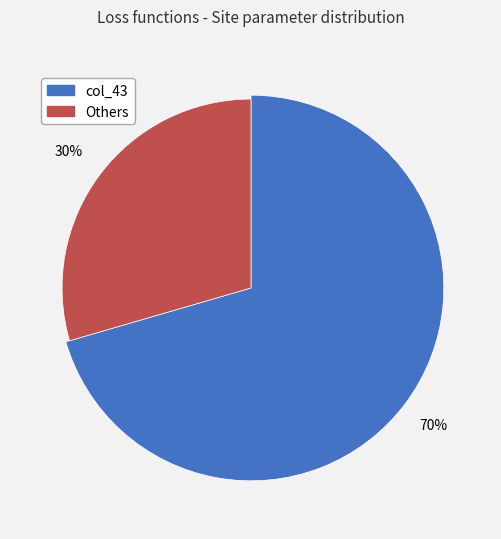

Is pRx the majority of the pie?

Yes